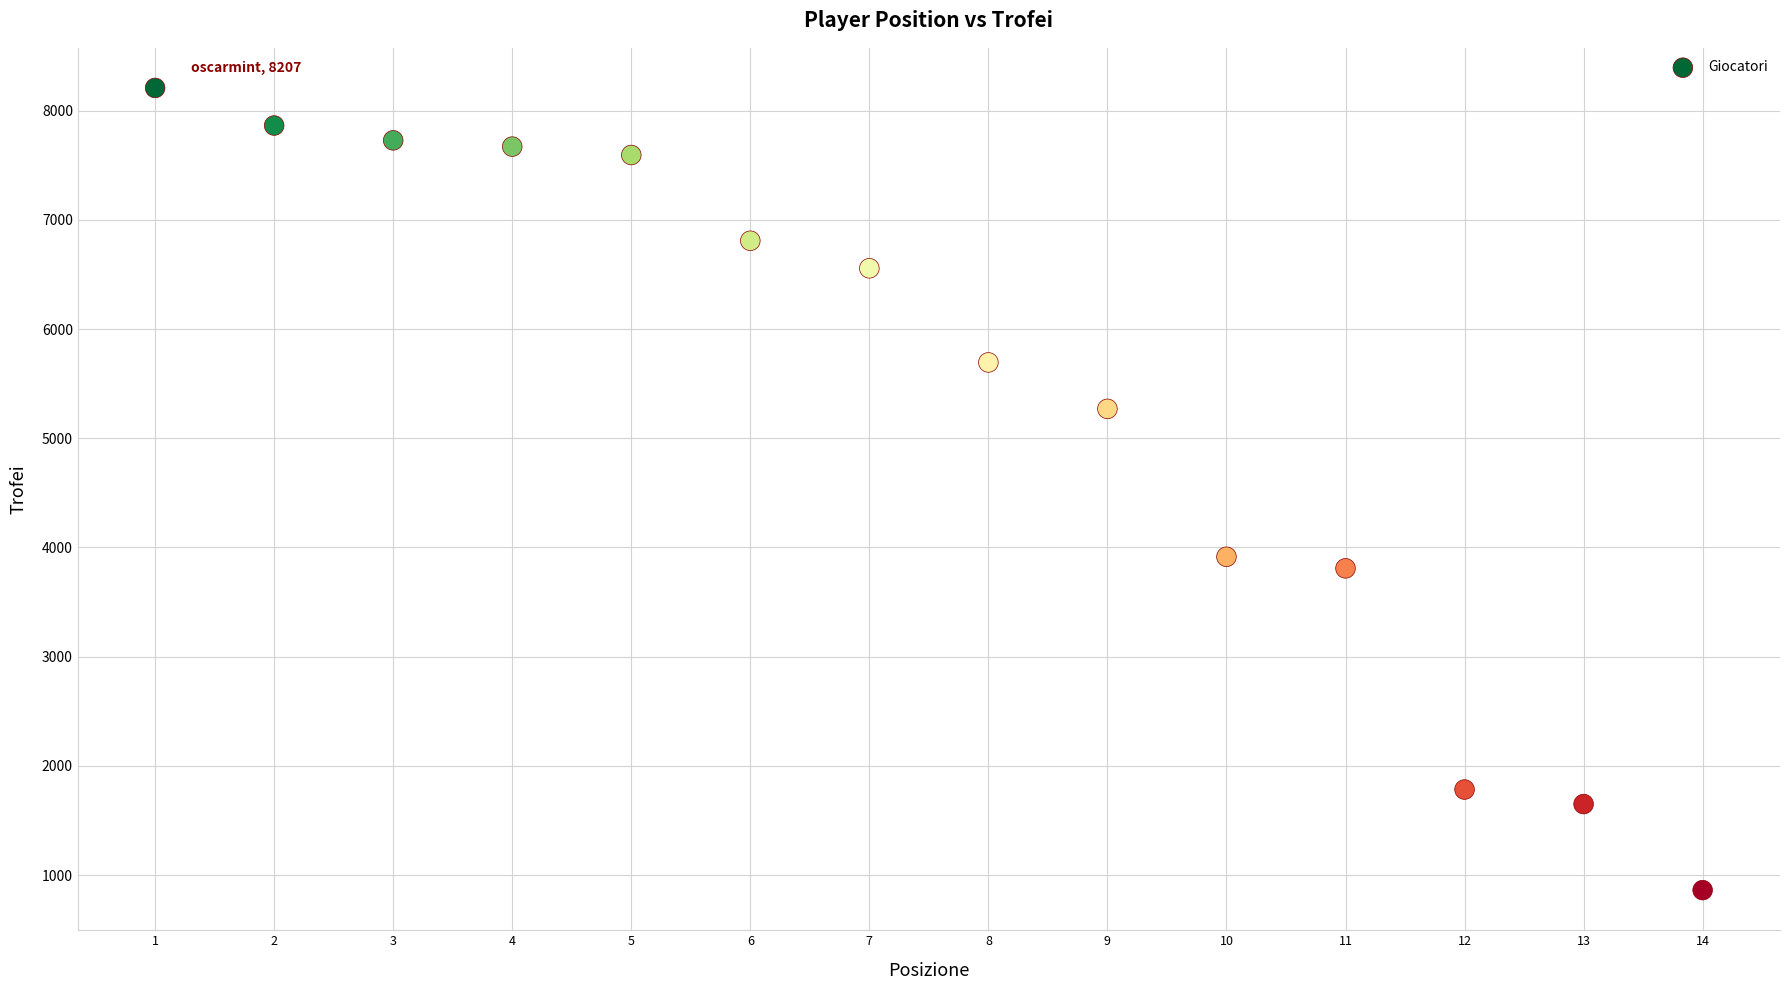

What Y value in the scatter plot is closest to 4535?

3915